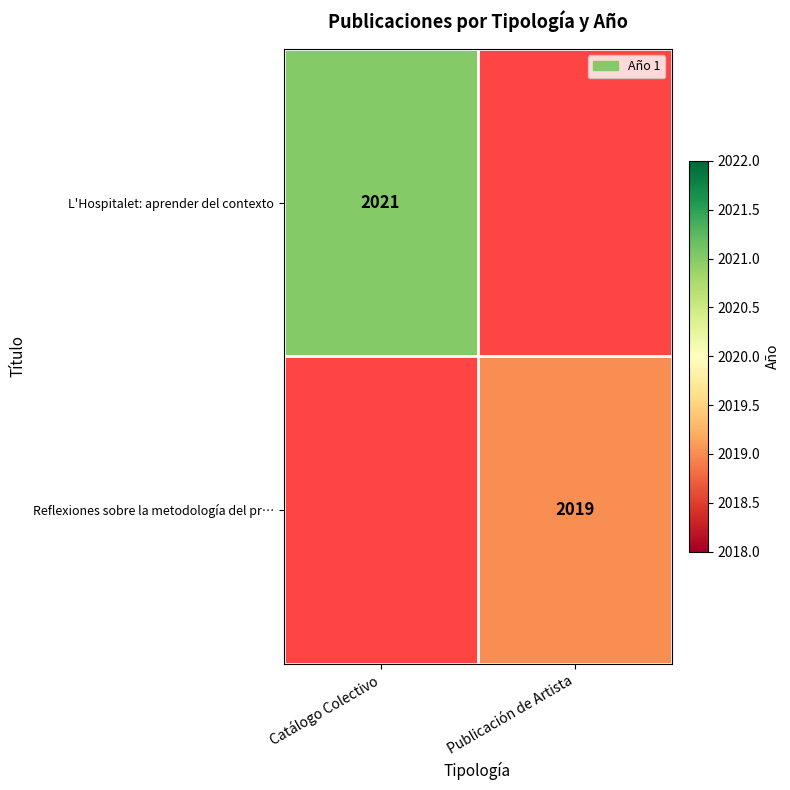

At how many categories does at least one series exceed 2020?

1